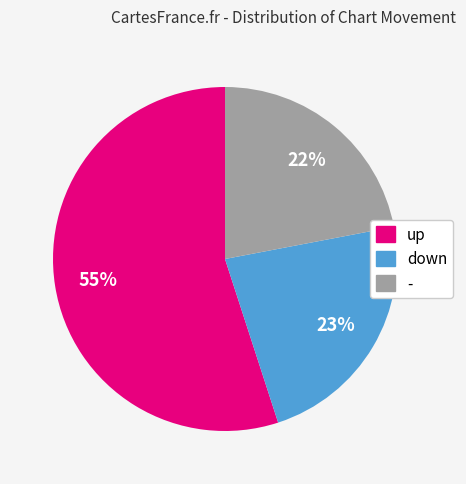

To the nearest percent, what percentage of the pie is down?

23%